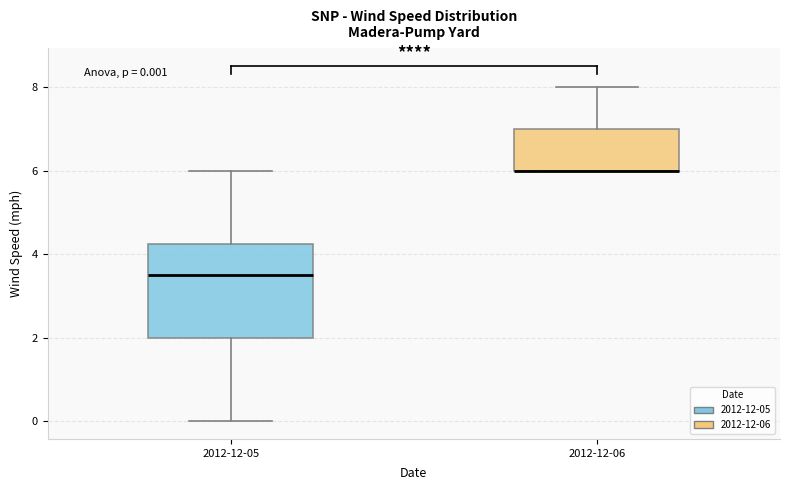

Comparing the boxes themselves (not the whiskers), which one is the tallest?

2012-12-05